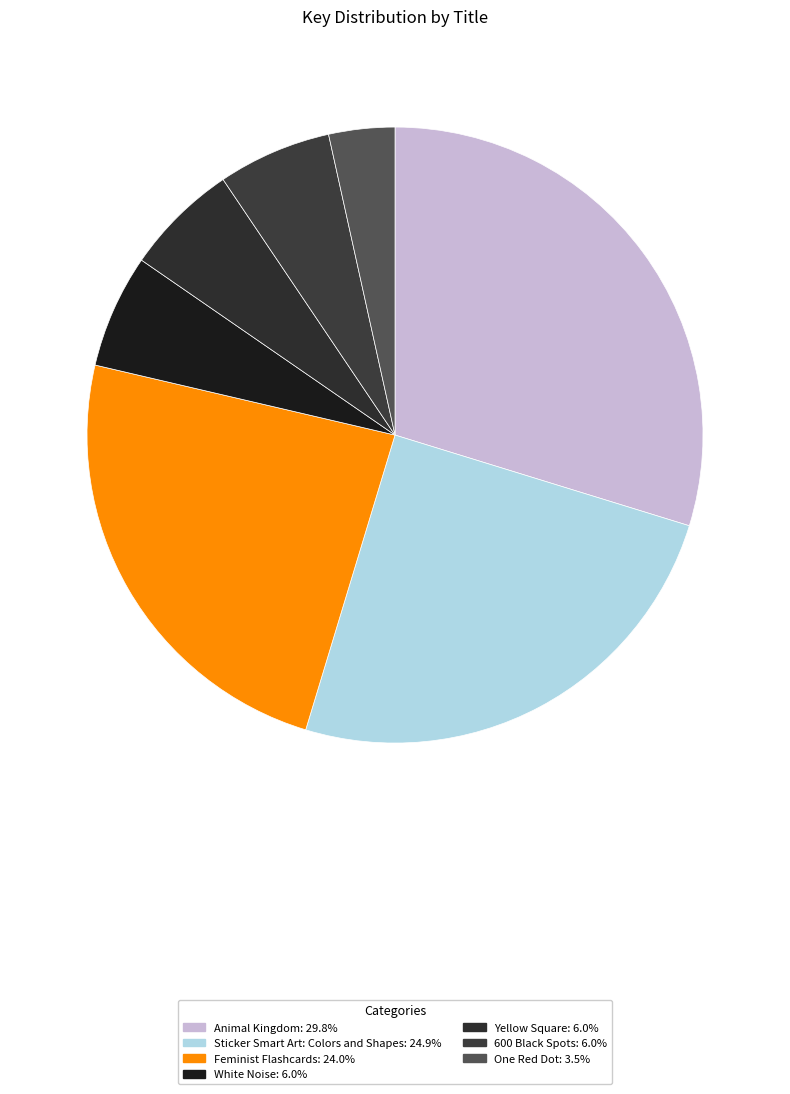

Does any single category account for the majority?

No